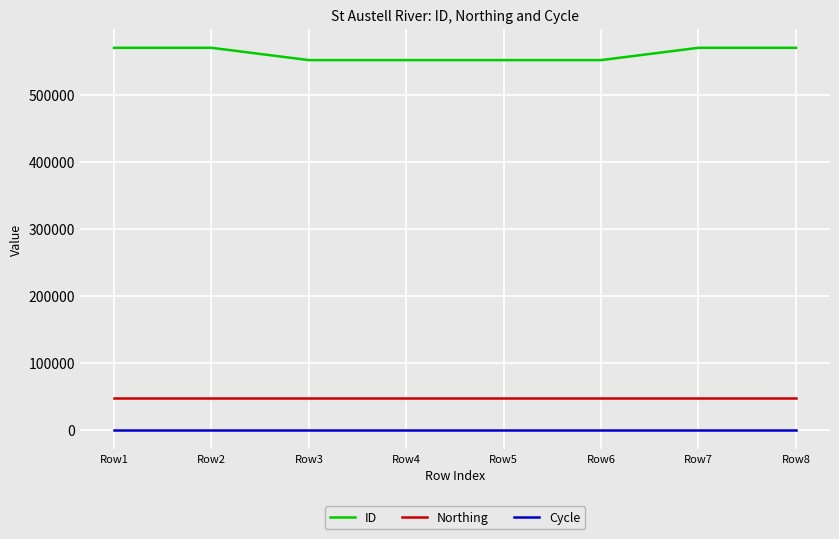

What is the highest value of the ID series?

570510